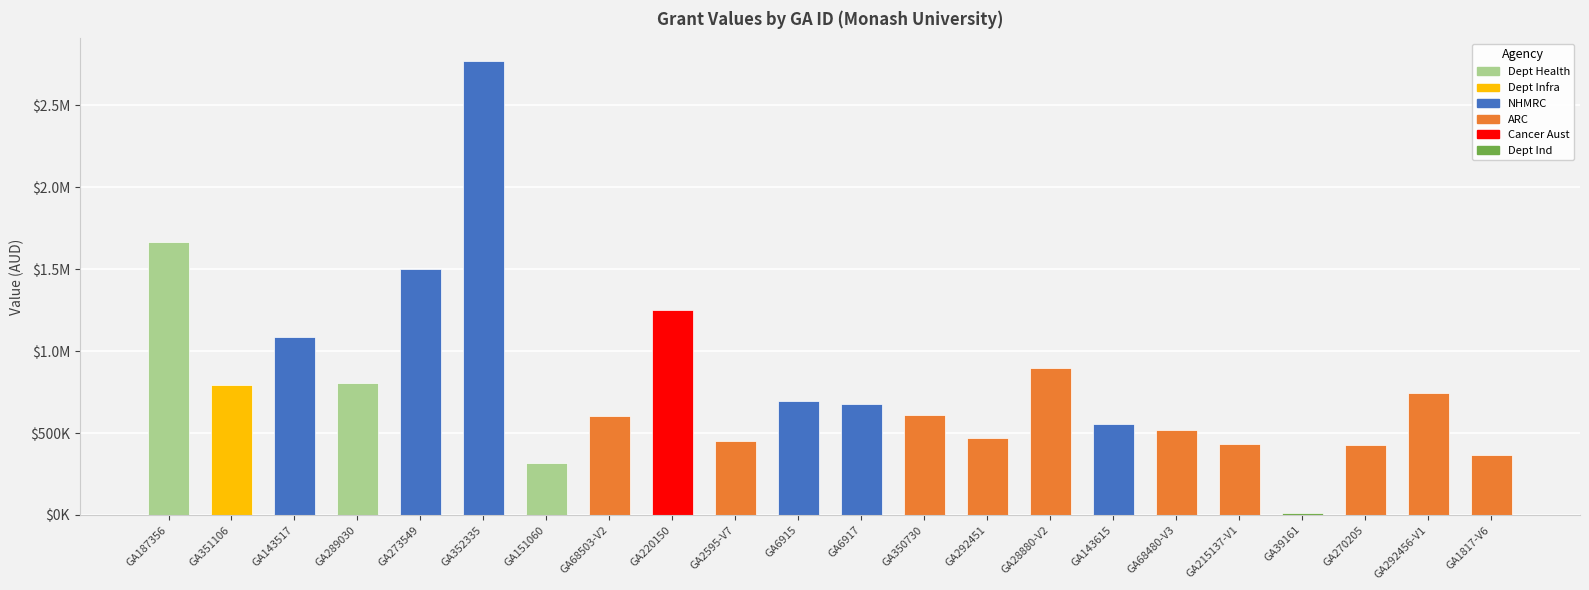

What is the difference between the values at GA292456-V1 and GA215137-V1?

311270.0